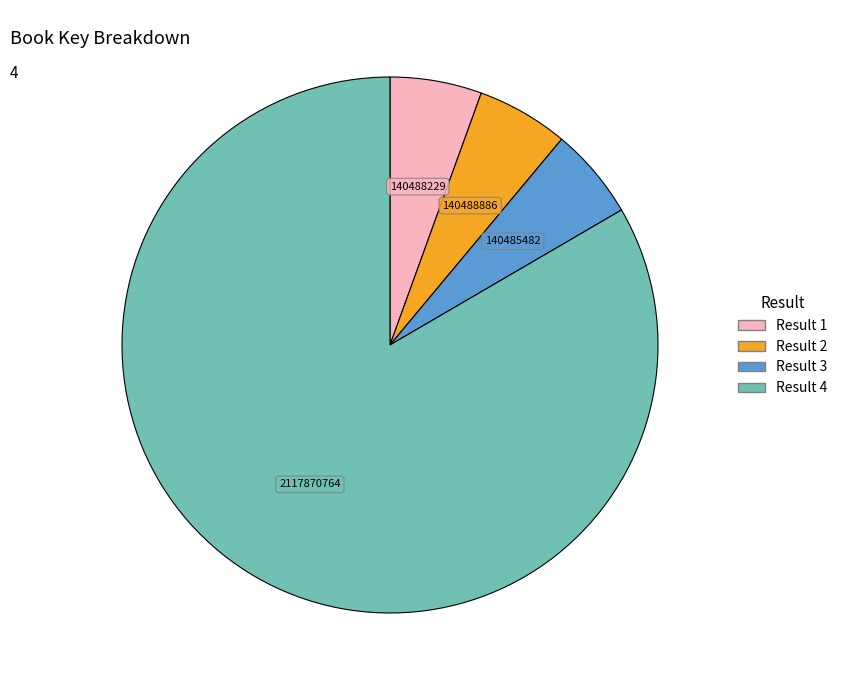

Is there any slice that represents more than half of the pie?

Yes